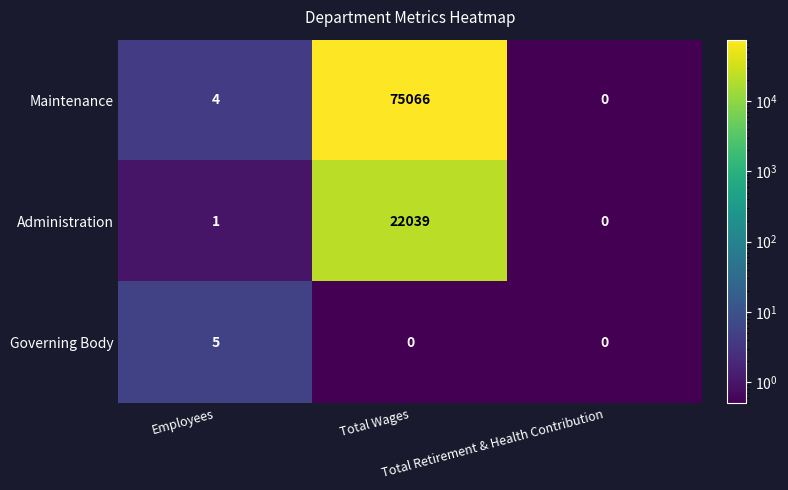

What is the average value of the Administration series?

7347